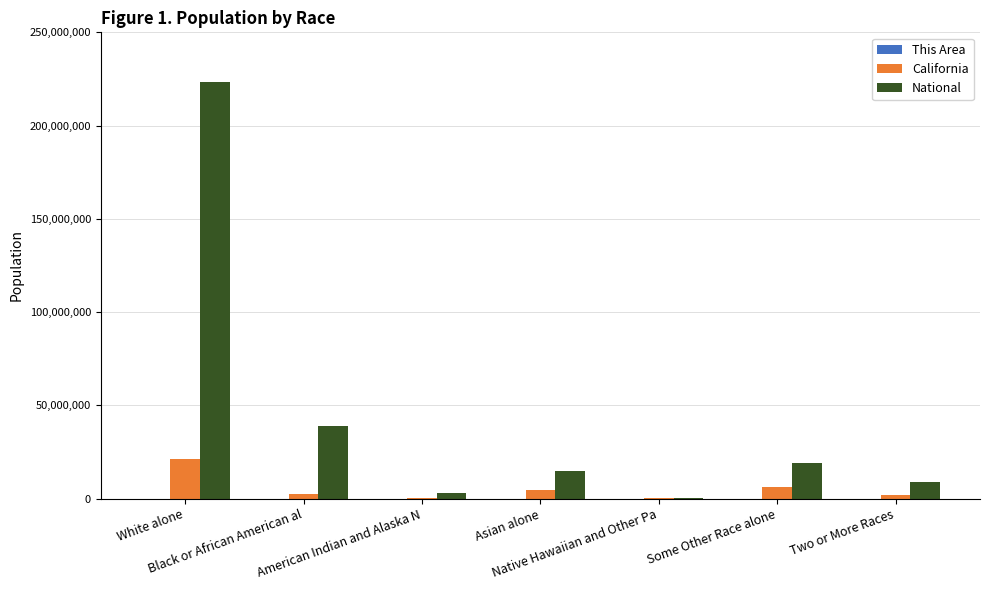

What is the greatest value displayed?

223553265